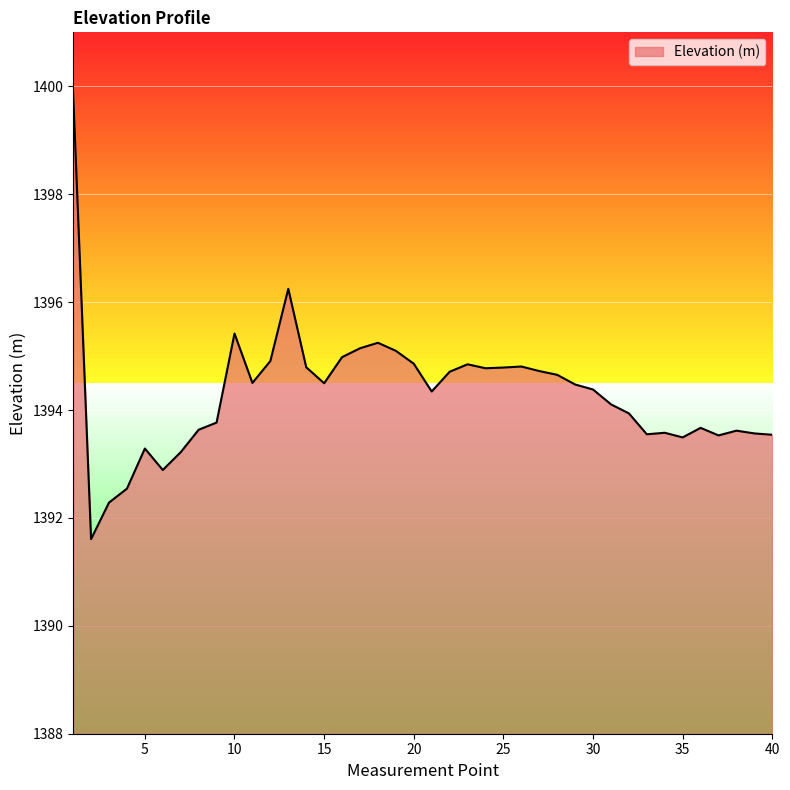

Does the chart have visible grid lines?

Yes